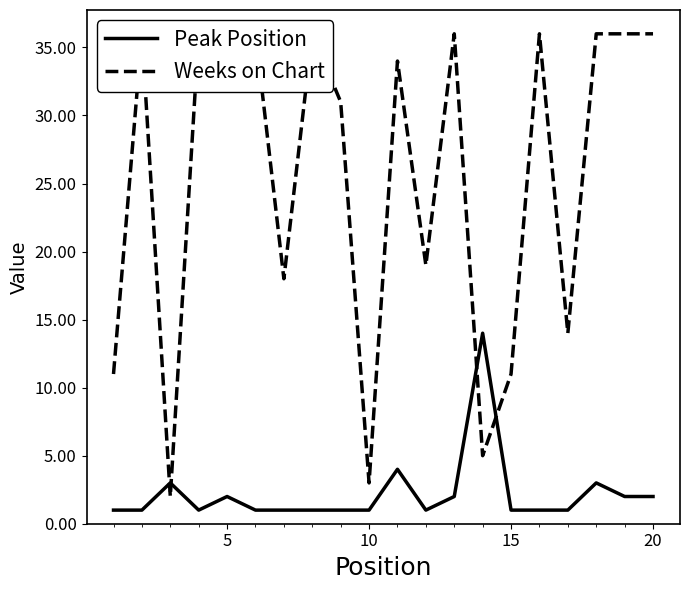

What is the value of the Weeks on Chart point at the 19th from the left?

36